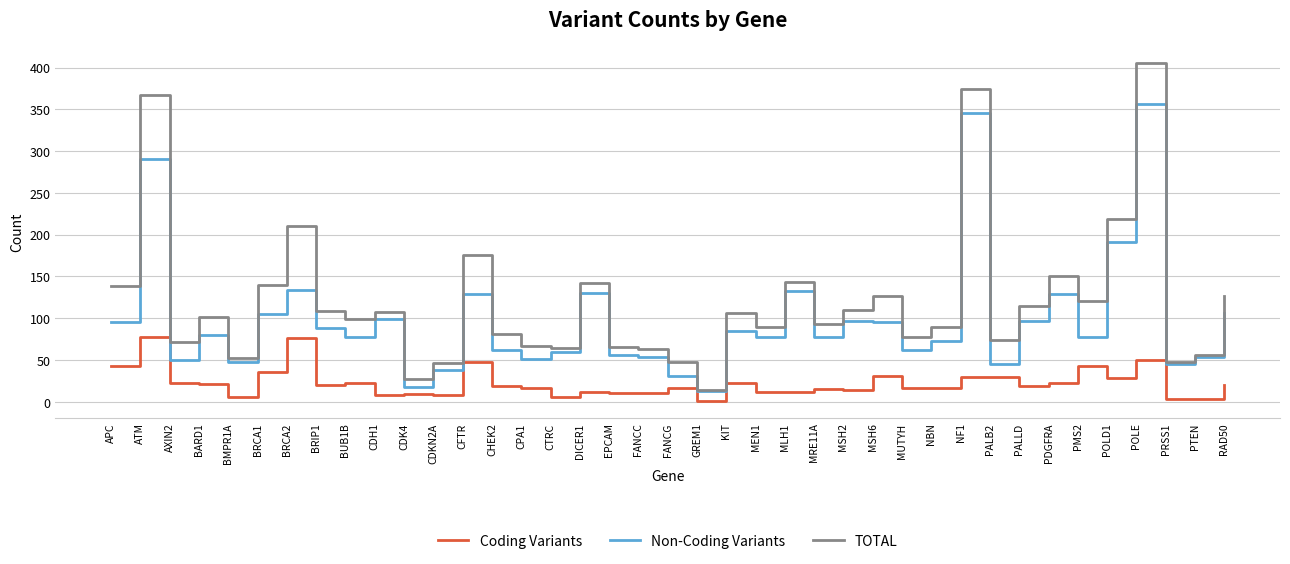

At KIT, list the series in order from smallest to largest.

Coding Variants, Non-Coding Variants, TOTAL